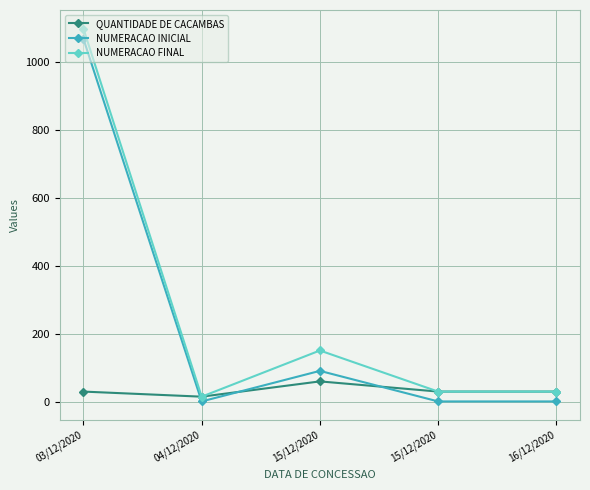

Does the chart have visible grid lines?

Yes